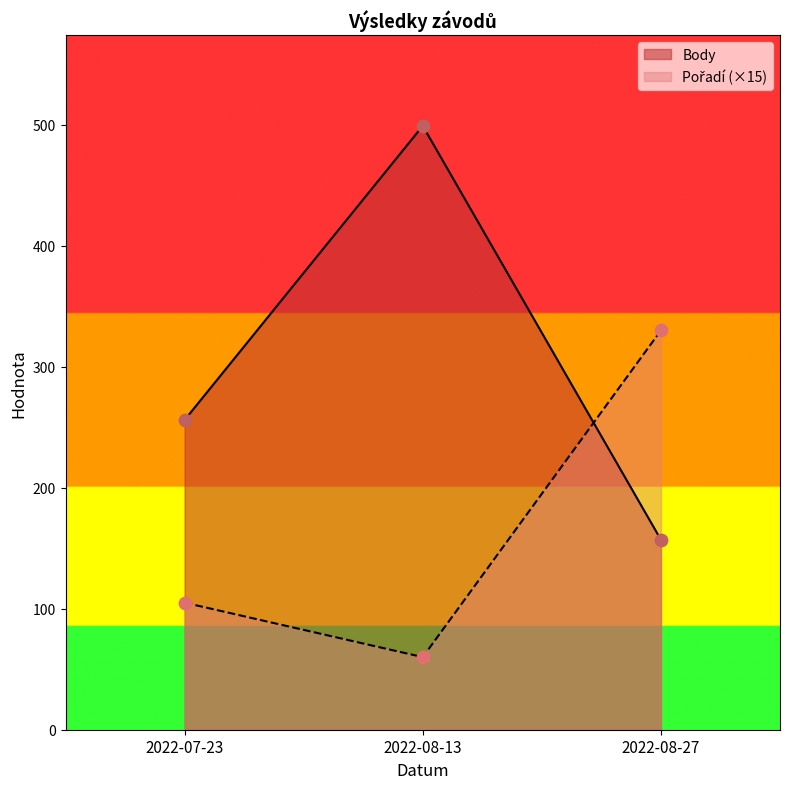

At how many categories does at least one series exceed 491?

1